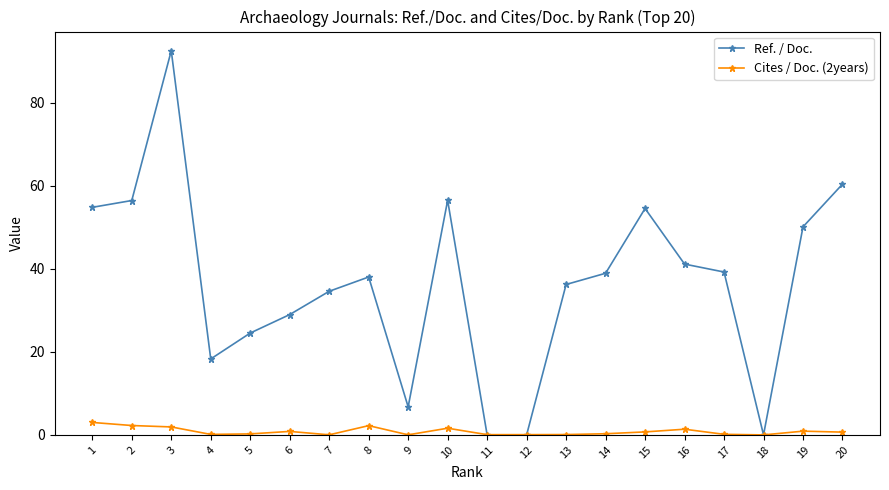

Where is the first local maximum for Ref. / Doc.?

3